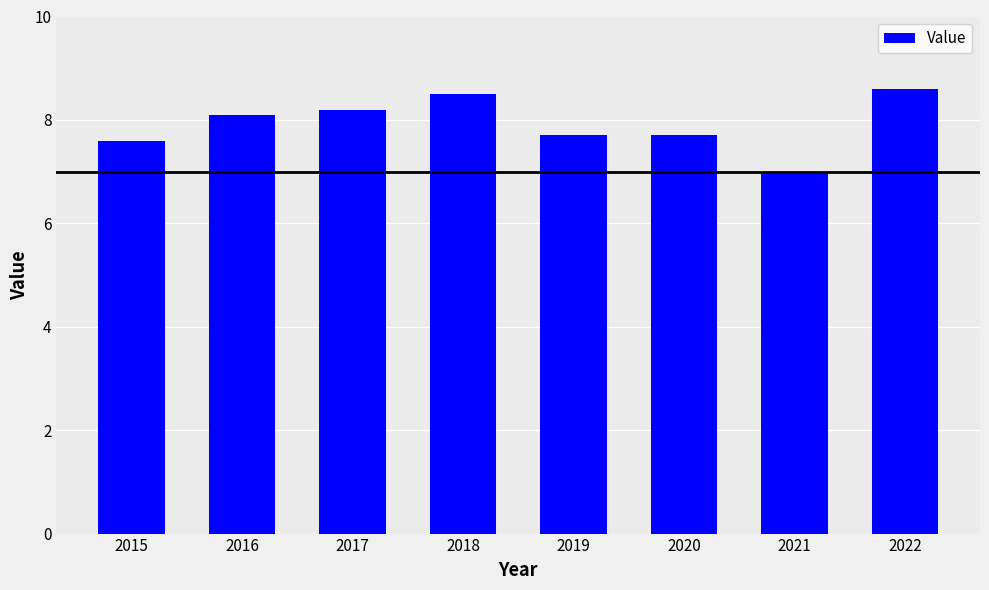

What is the maximum value shown in the chart?

8.6